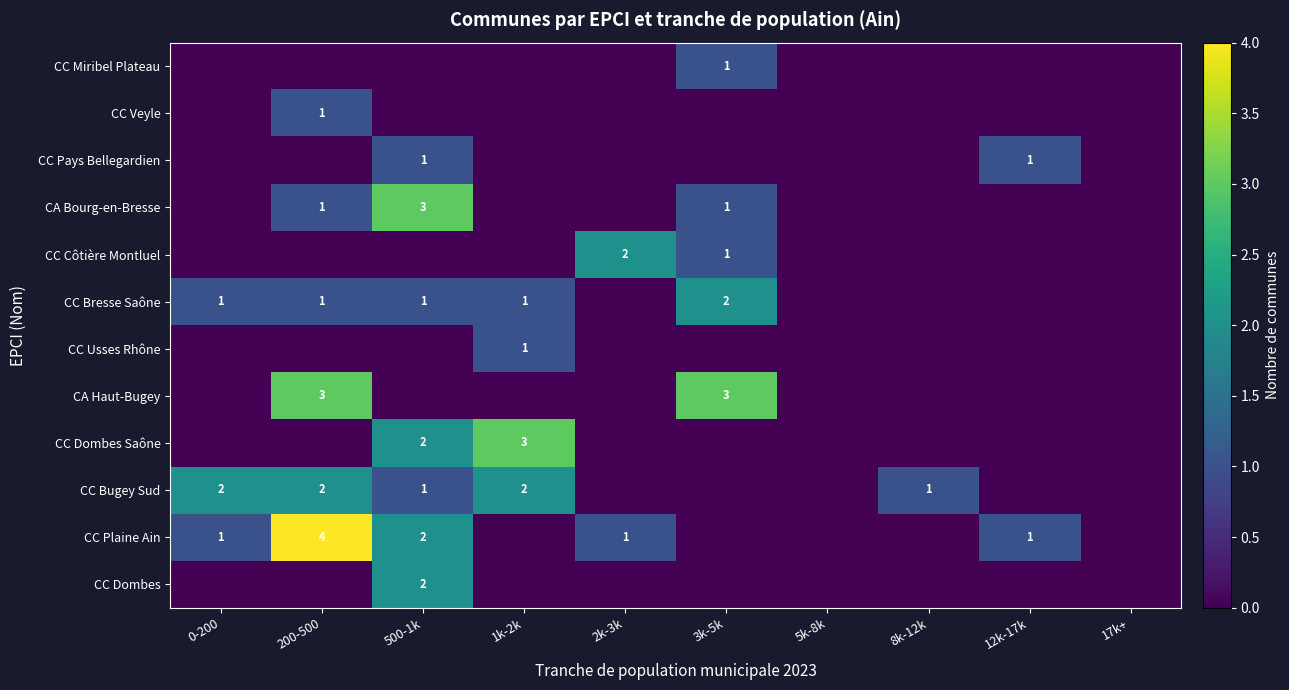

At which category does the chart reach its minimum across all series?

0-200